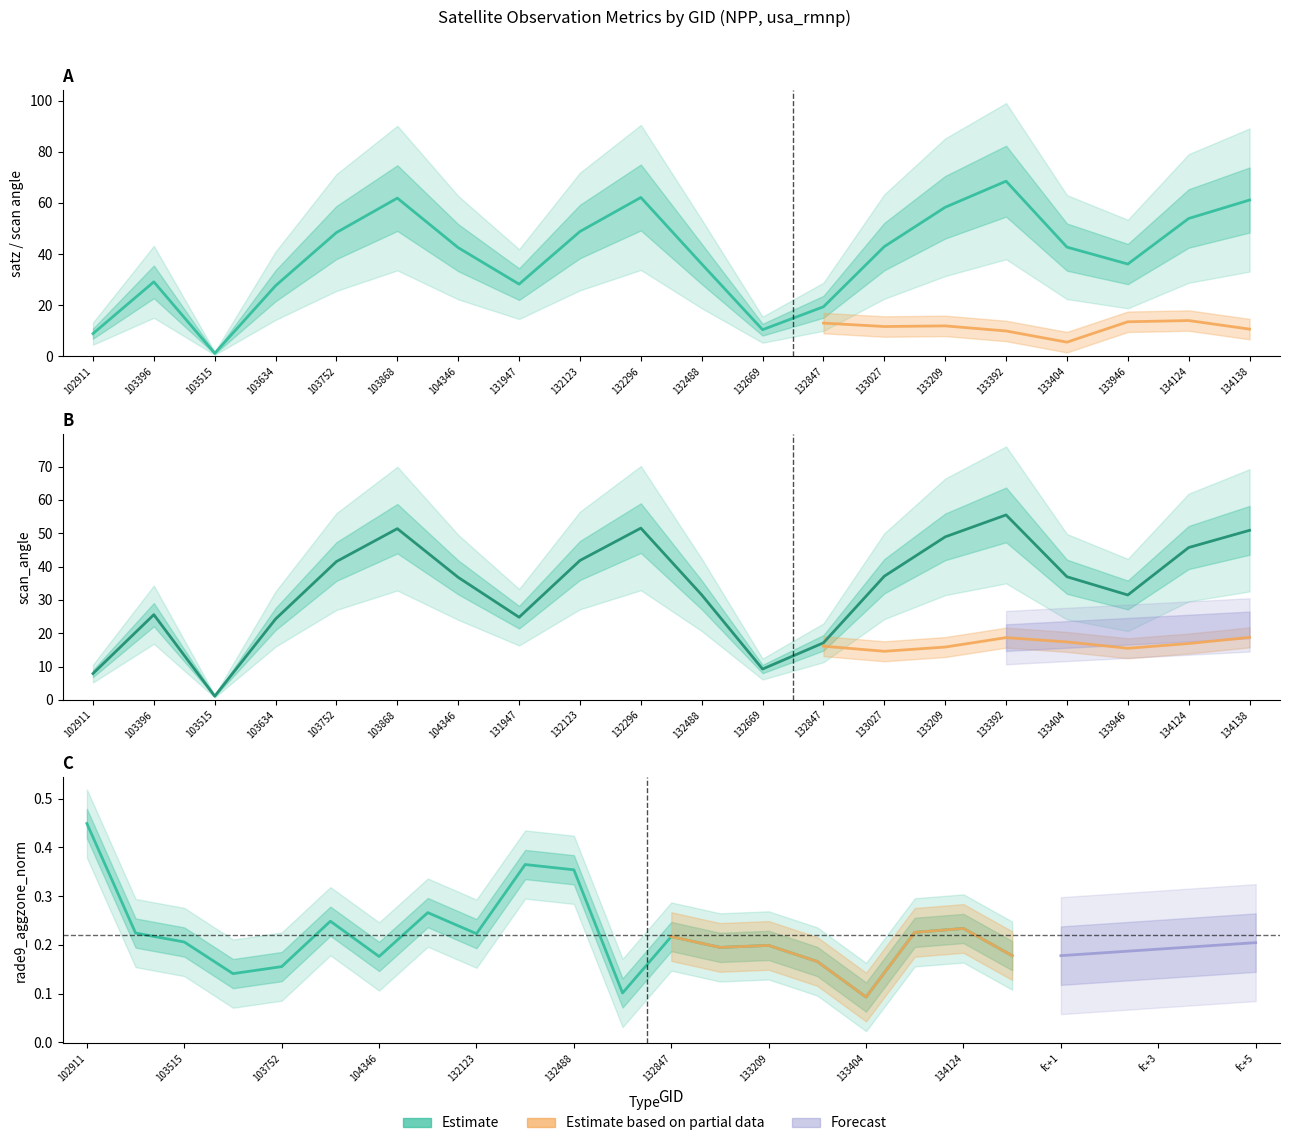

True or false: rade9_aggzone_norm and scan_angle cross at least once.

False